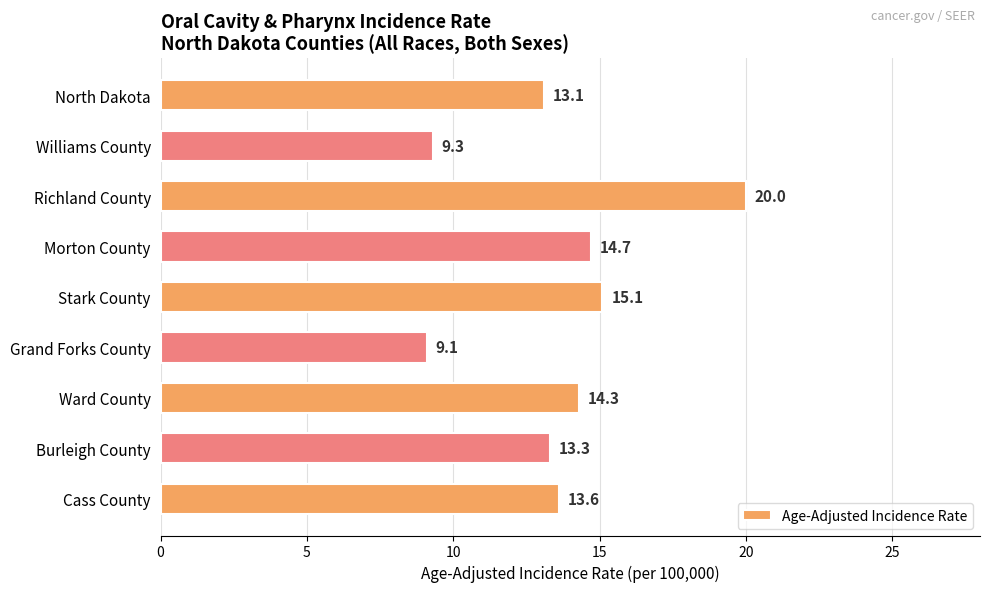

The chart shows a value of 20.4 at Ward County. True or false?

False